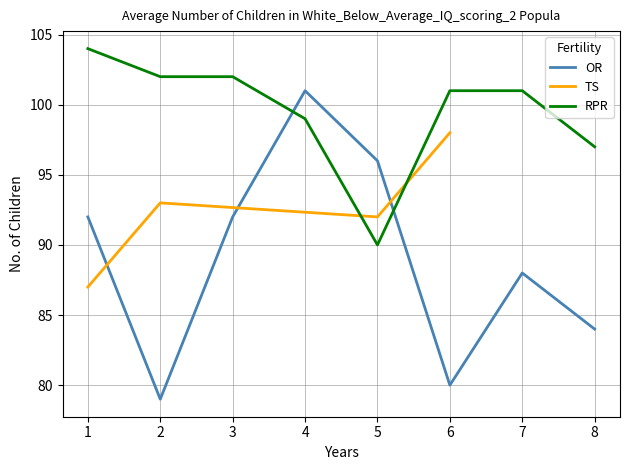

How many intersections are there between OR and RPR?

2